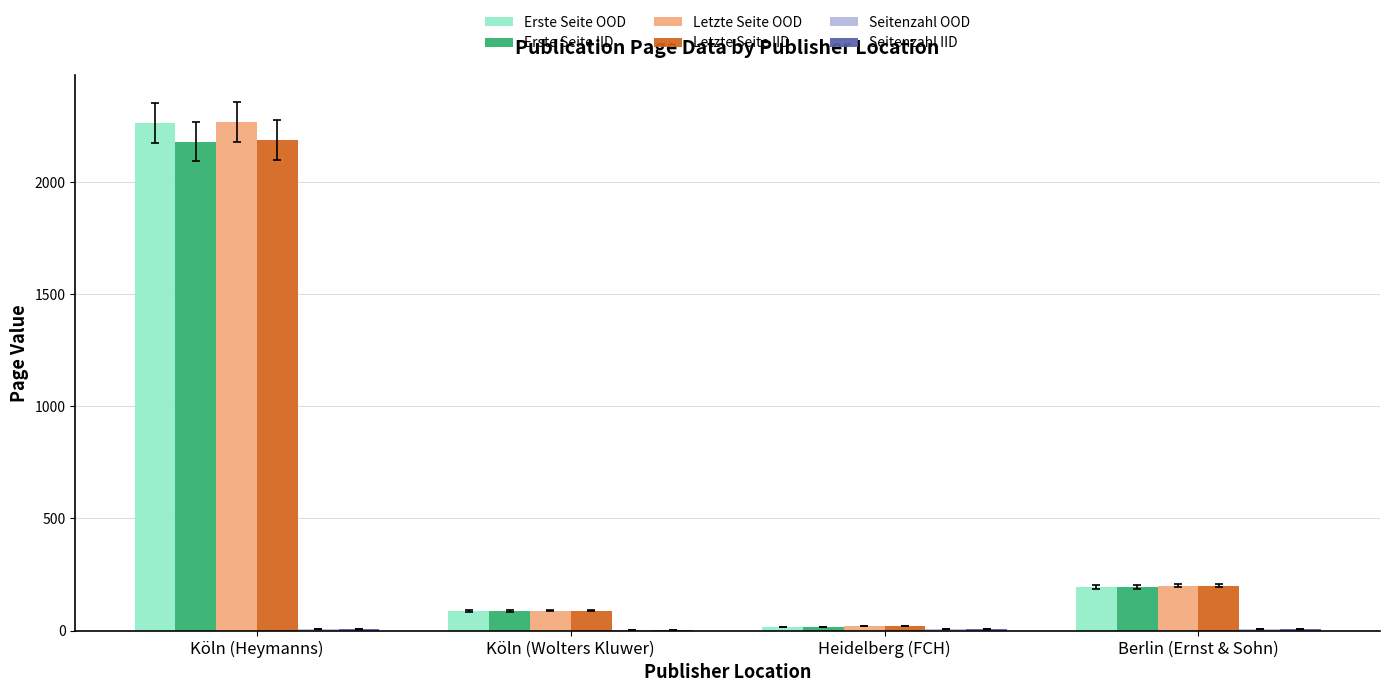

The Letzte Seite OOD series shows 2268 at Köln (Heymanns). True or false?

True